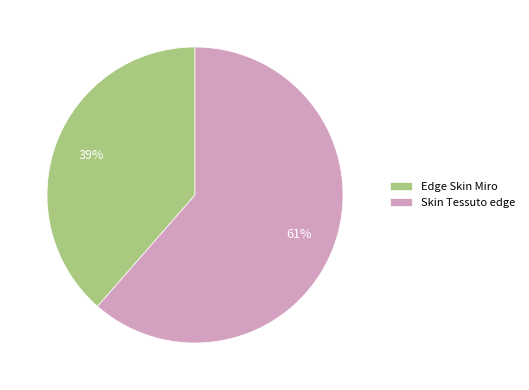

How many segments does this pie chart have?

2